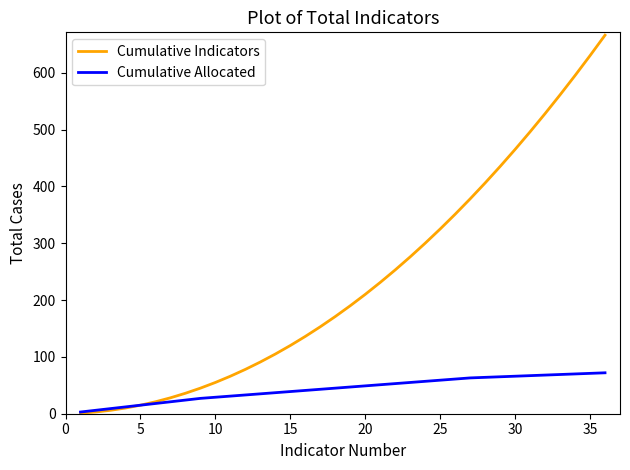

Which series has the largest total across all categories?

Cumulative Indicators